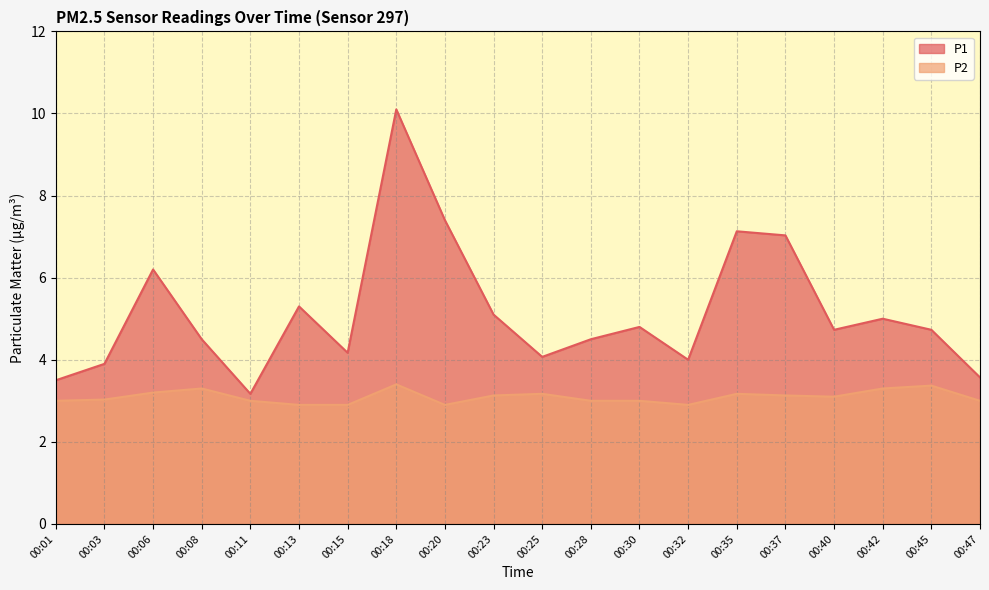

What value does the P1 series have at 00:30?

4.8